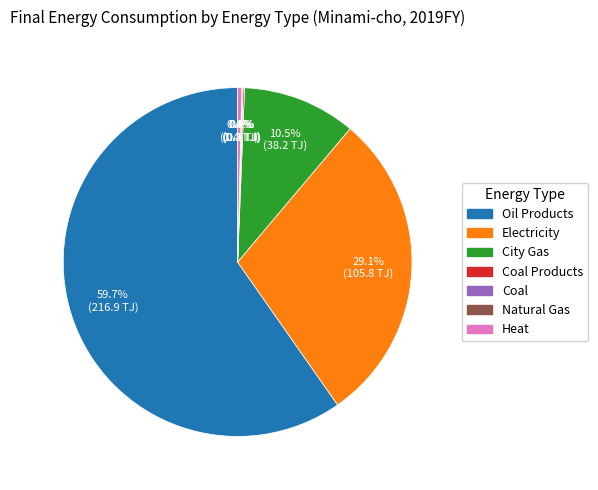

Does any single category account for the majority?

Yes